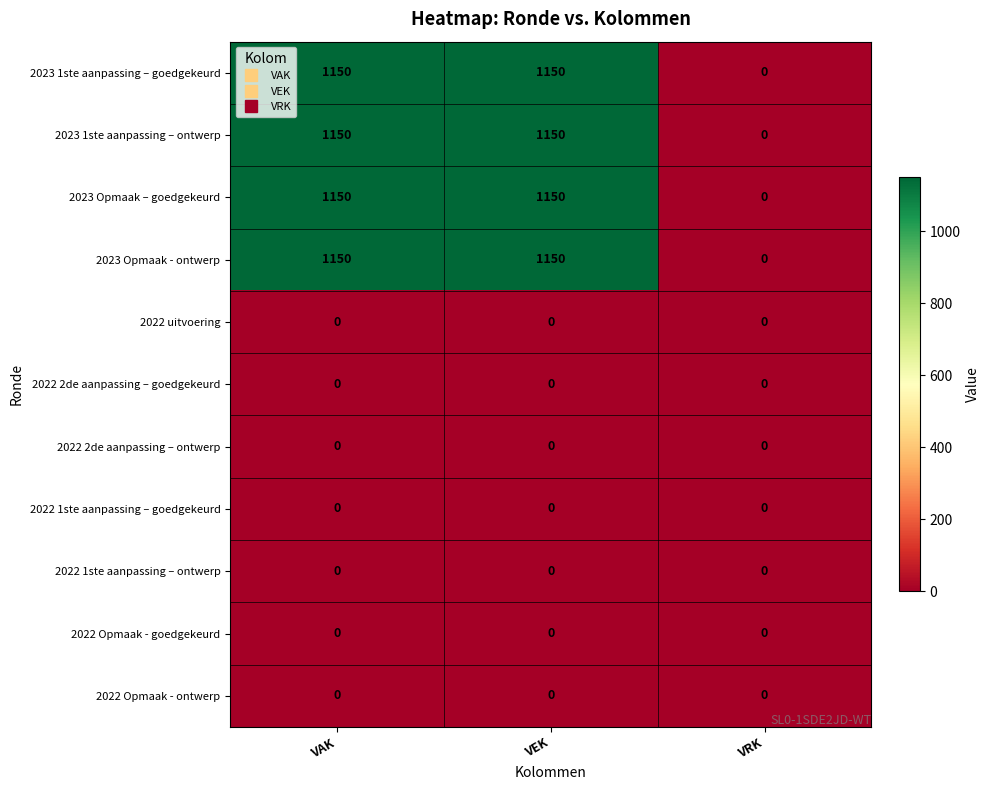

What is the spread (max minus min) of values at VEK?

1150